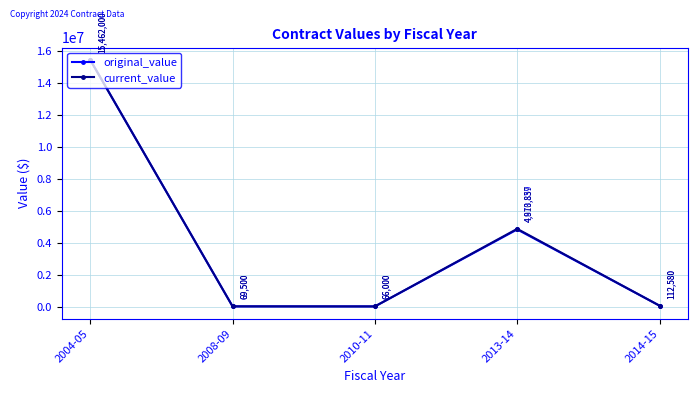

True or false: original_value has a value of 15462000.0 at 2004-05.

True